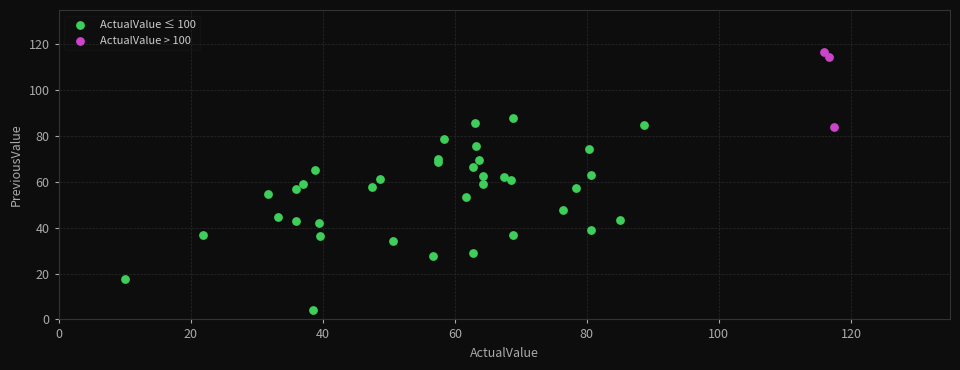

Which series has the widest spread of Y values?

ActualValue ≤ 100